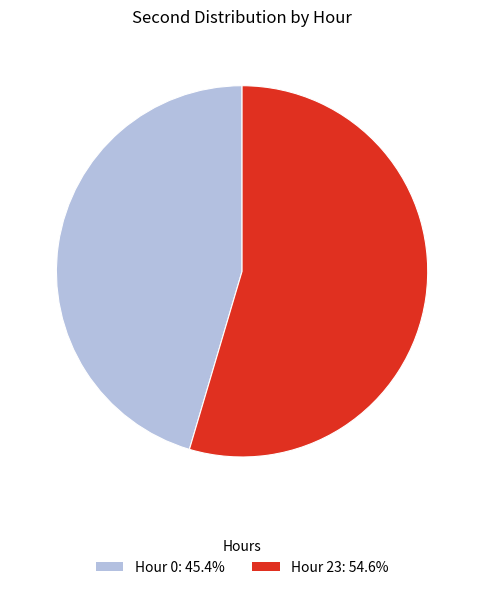

Is there a majority slice in this chart?

Yes